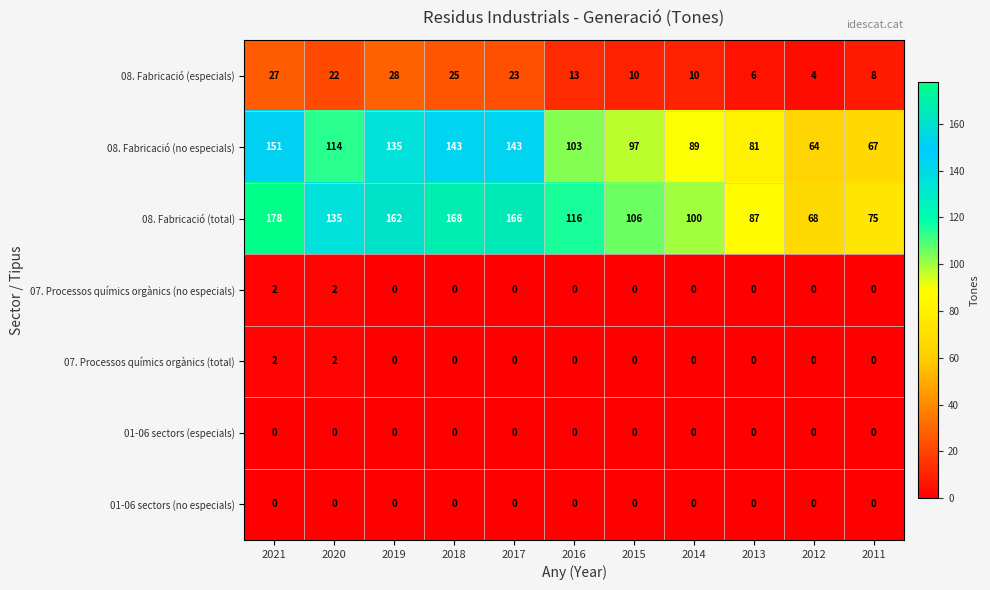

How many values in 07. Processos químics orgànics (total) are above zero?

2